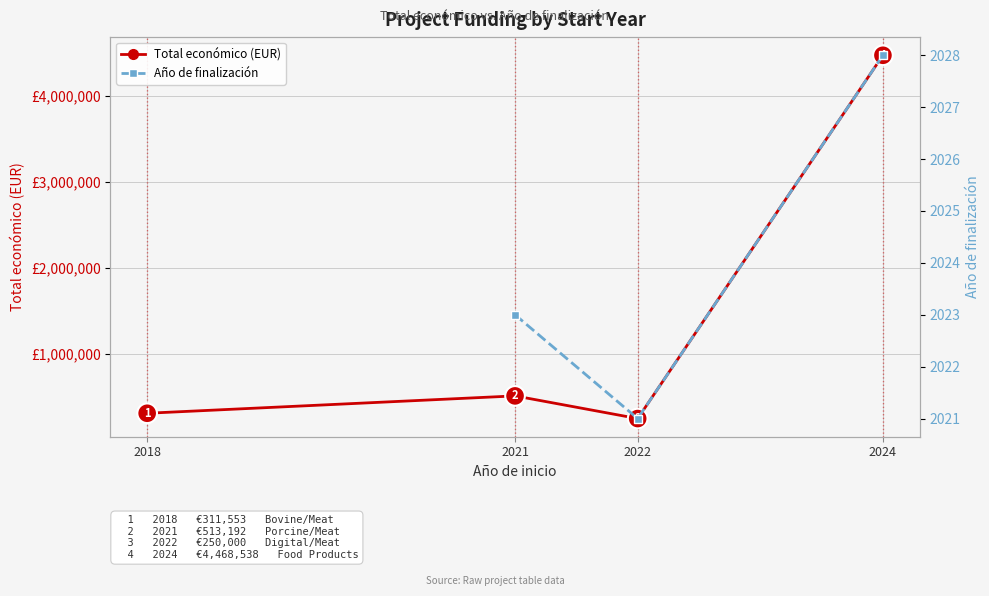

True or false: there are more than 2 points higher than both neighbors.

False